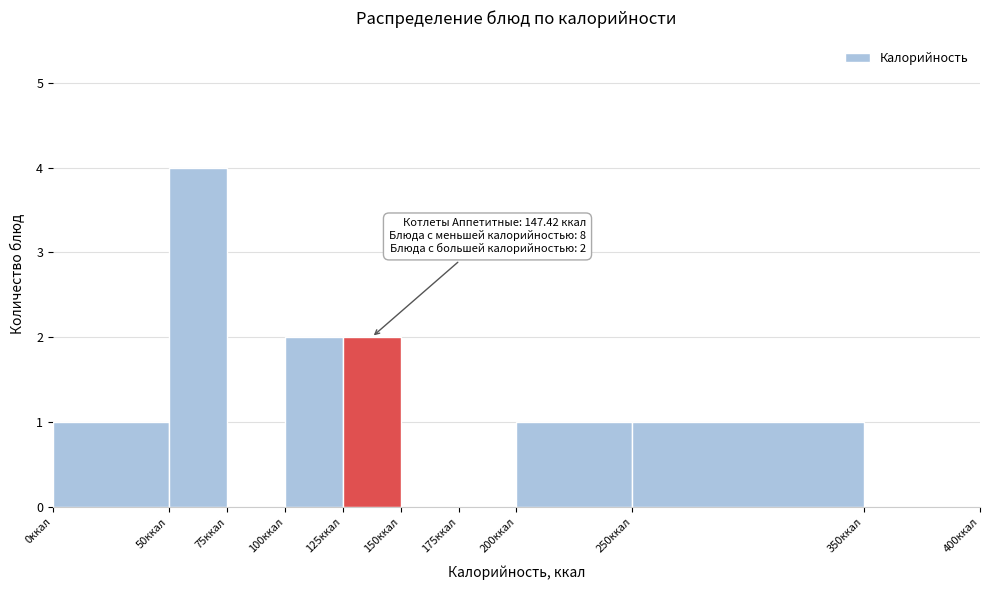

Over which range of the x-axis is the bar tallest?

50 to 75